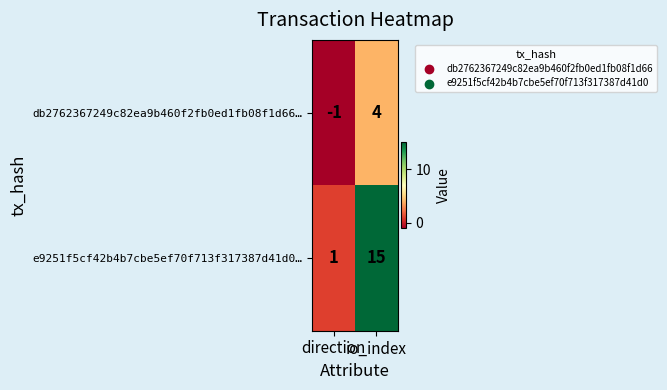

What is the highest value of the e9251f5cf42b4b7cbe5ef70f713f317387d41d0… series?

15